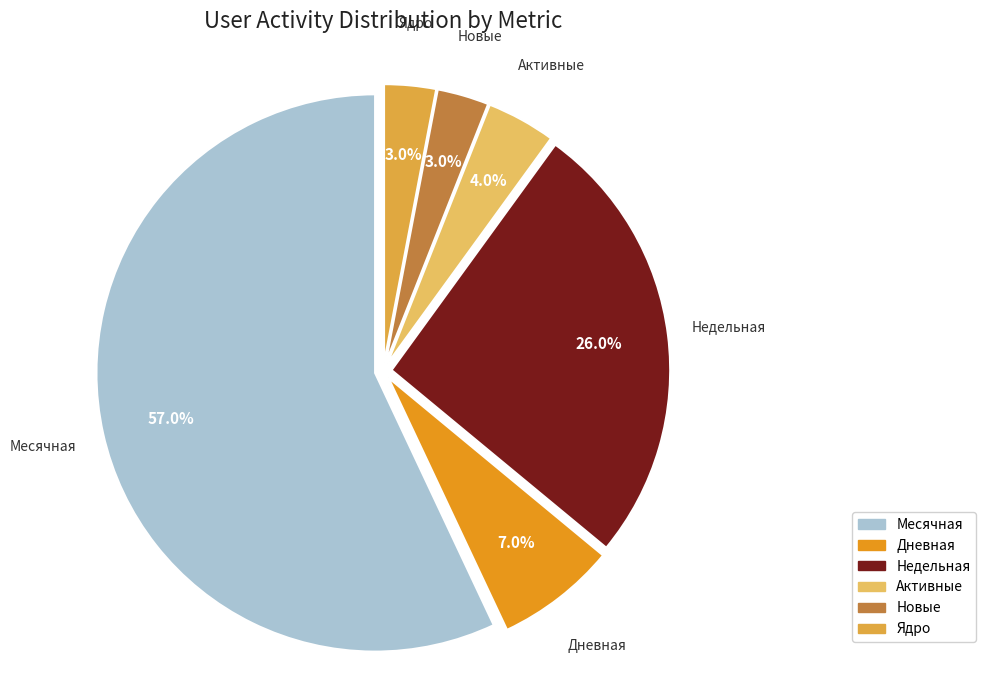

Combined, what portion of the pie is Дневная and Месячная?

64.0%